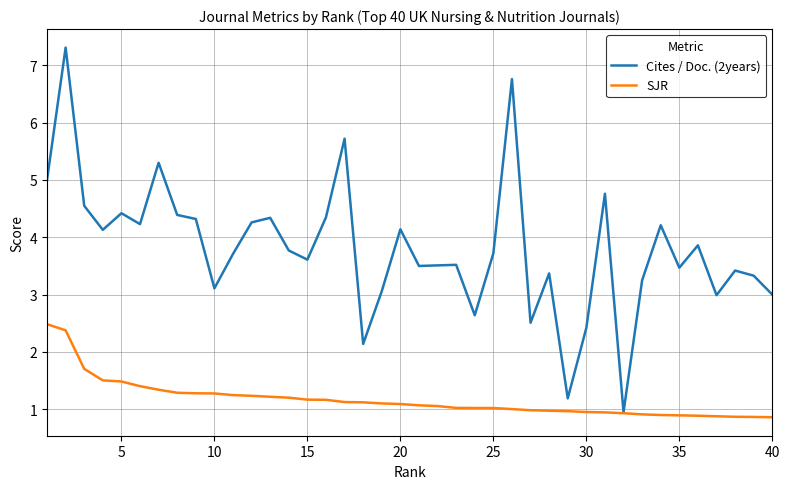

Rank the series by their maximum value, from highest to lowest.

Cites / Doc. (2years), SJR